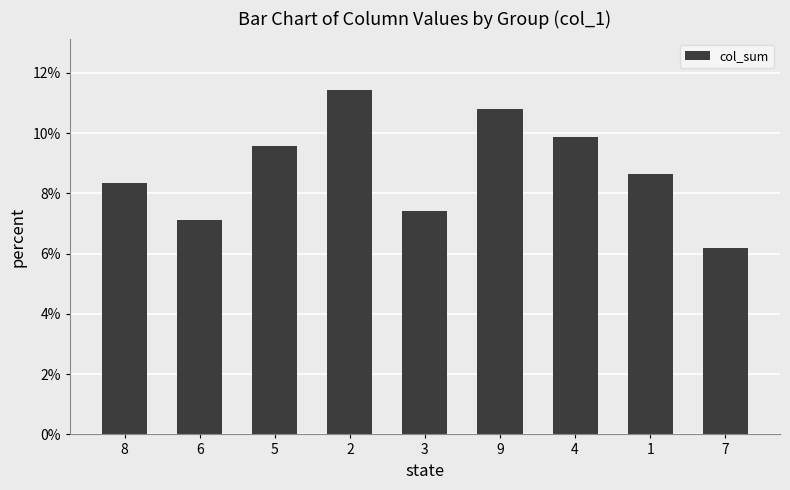

What is the change in value from 5 to 2?

+1.9